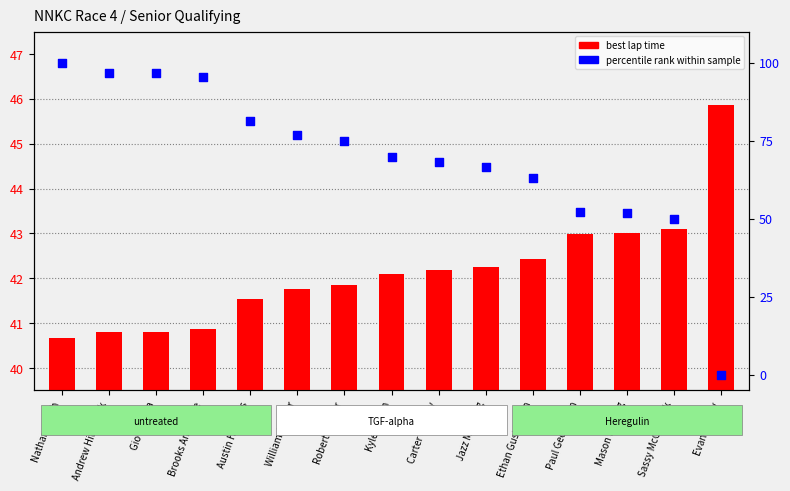

At how many categories does at least one series exceed 63?

11